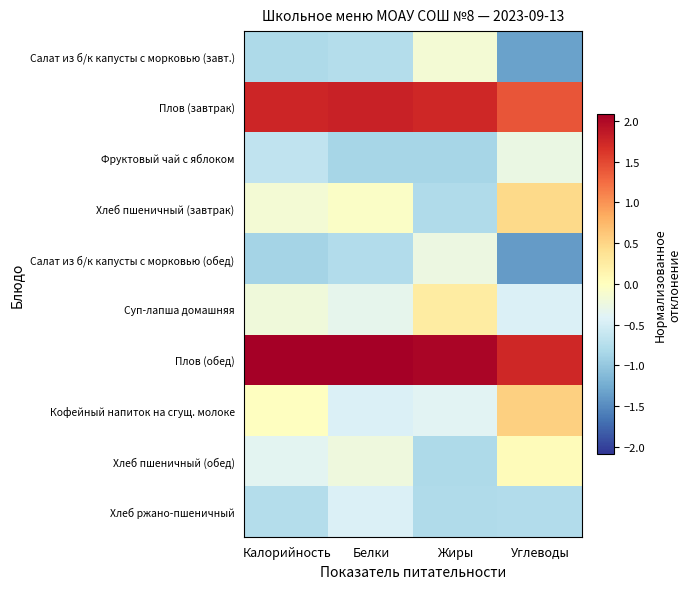

How many series are shown in this chart?

10